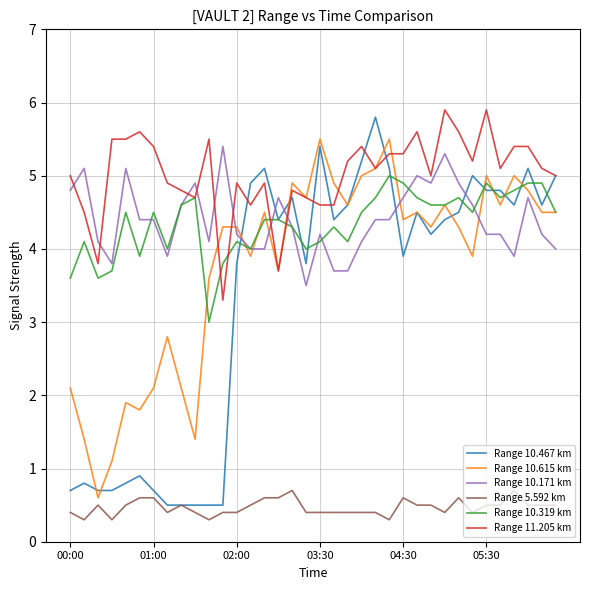

Reading left to right, extract all data points from this chart.

Range 10.467 km: 0.7	0.8	0.7	0.7	0.8	0.9	0.7	0.5	0.5	0.5	0.5	0.5	3.8	4.9	5.1	4.4	4.7	3.8	5.4	4.4	4.6	5.2	5.8	5.1	3.9	4.5	4.2	4.4	4.5	5.0	4.8	4.8	4.6	5.1	4.6	5.0
Range 10.615 km: 2.1	1.4	0.6	1.1	1.9	1.8	2.1	2.8	2.1	1.4	3.6	4.3	4.3	3.9	4.5	3.7	4.9	4.7	5.5	4.9	4.6	5.0	5.1	5.5	4.4	4.5	4.3	4.6	4.3	3.9	5.0	4.6	5.0	4.8	4.5	4.5
Range 10.171 km: 4.8	5.1	4.1	3.8	5.1	4.4	4.4	3.9	4.6	4.9	4.1	5.4	4.2	4.0	4.0	4.7	4.3	3.5	4.2	3.7	3.7	4.1	4.4	4.4	4.7	5.0	4.9	5.3	4.9	4.6	4.2	4.2	3.9	4.7	4.2	4.0
Range 5.592 km: 0.4	0.3	0.5	0.3	0.5	0.6	0.6	0.4	0.5	0.4	0.3	0.4	0.4	0.5	0.6	0.6	0.7	0.4	0.4	0.4	0.4	0.4	0.4	0.3	0.6	0.5	0.5	0.4	0.6	0.4	0.5	0.5	0.7	0.5	0.5	0.5
Range 10.319 km: 3.6	4.1	3.6	3.7	4.5	3.9	4.5	4.0	4.6	4.7	3.0	3.8	4.1	4.0	4.4	4.4	4.3	4.0	4.1	4.3	4.1	4.5	4.7	5.0	4.9	4.7	4.6	4.6	4.7	4.5	4.9	4.7	4.8	4.9	4.9	4.5
Range 11.205 km: 5.0	4.5	3.8	5.5	5.5	5.6	5.4	4.9	4.8	4.7	5.5	3.3	4.9	4.6	4.9	3.7	4.8	4.7	4.6	4.6	5.2	5.4	5.1	5.3	5.3	5.6	5.0	5.9	5.6	5.2	5.9	5.1	5.4	5.4	5.1	5.0